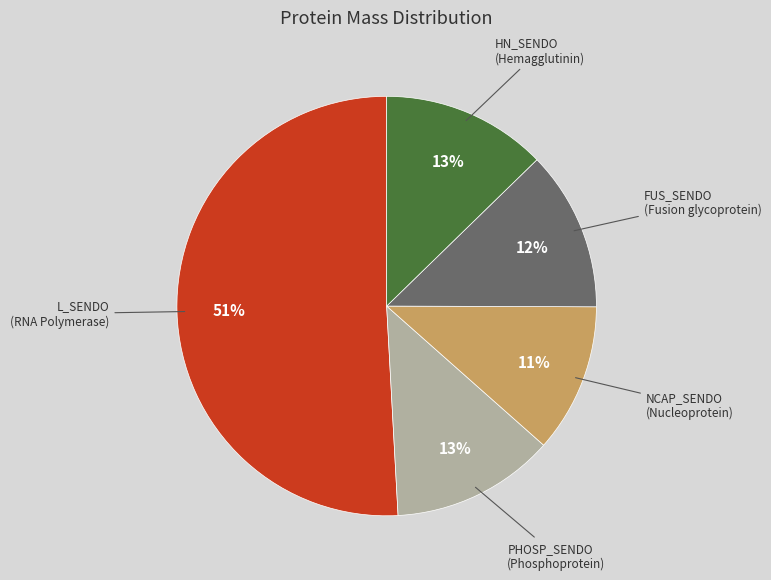

Does any single category account for the majority?

Yes